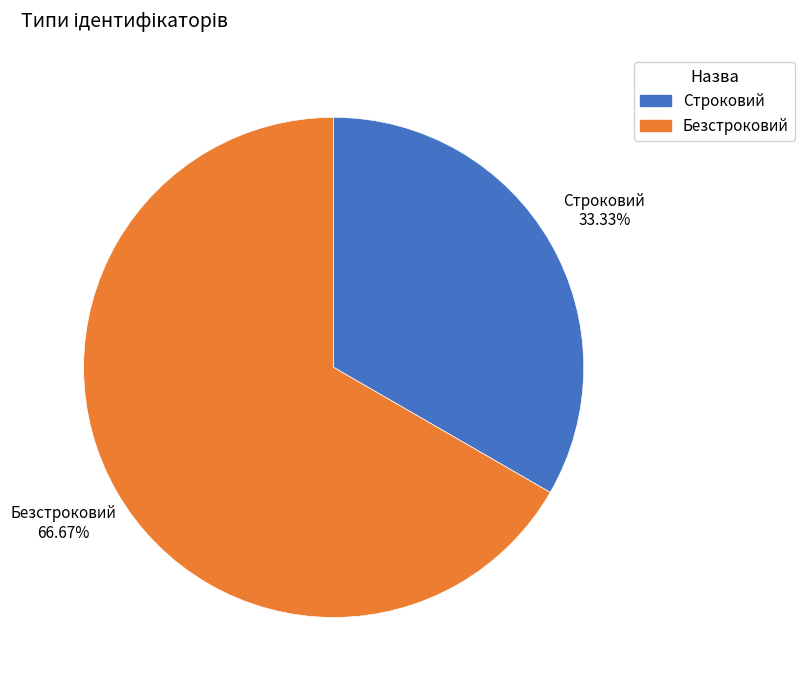

To the nearest percent, what portion does Строковий represent?

33%